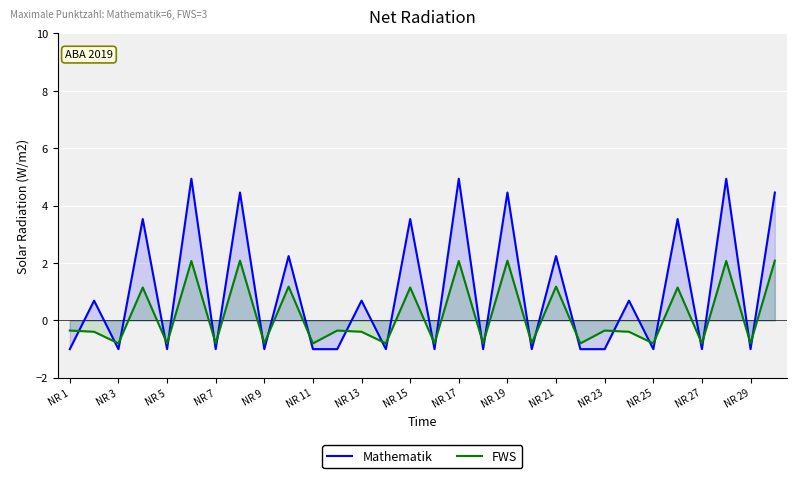

How many values in FWS are below zero?

19